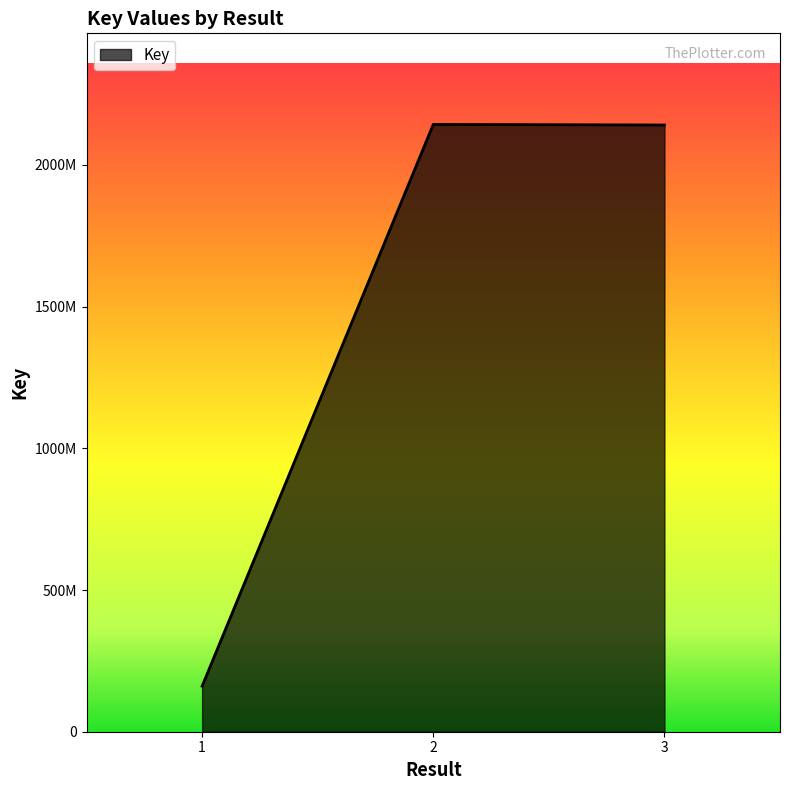

What is the sum of the values at 2 and 1?

2303251905